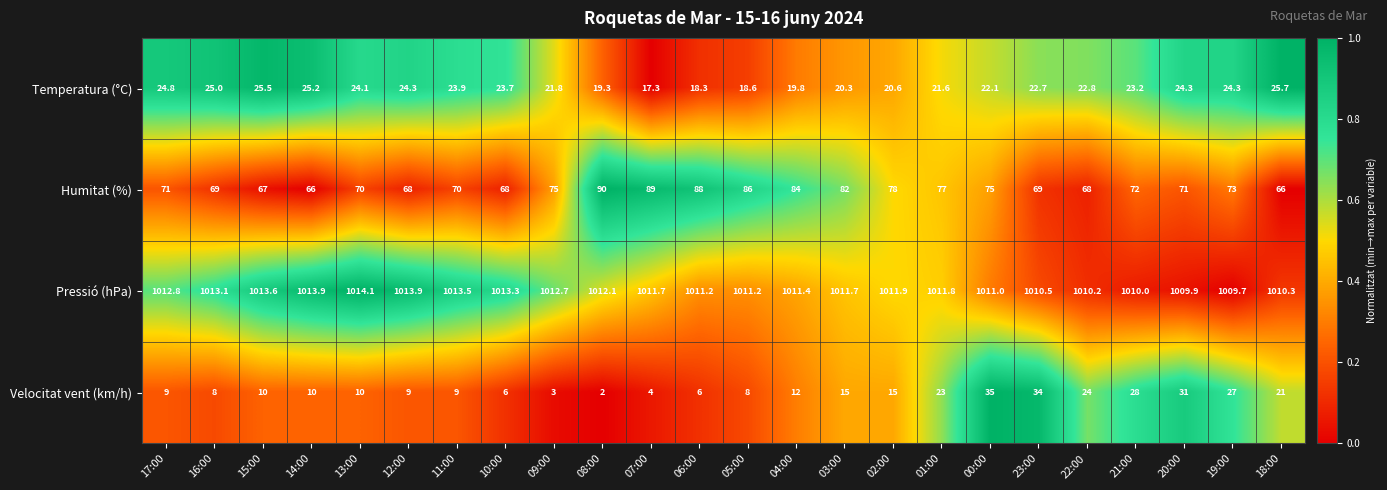

What is the sum of the Velocitat vent (km/h) values at 03:00 and 13:00?

25.0